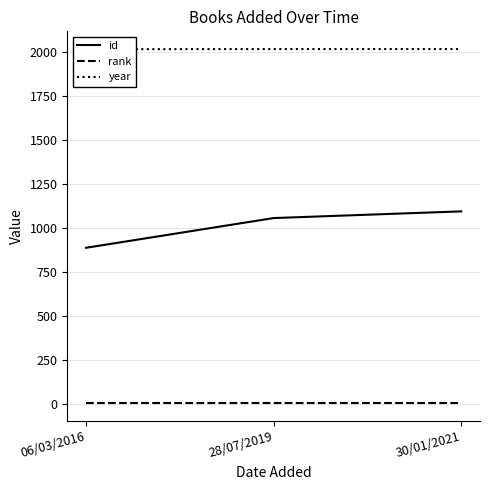

Is this an area chart (filled region under the line)?

No